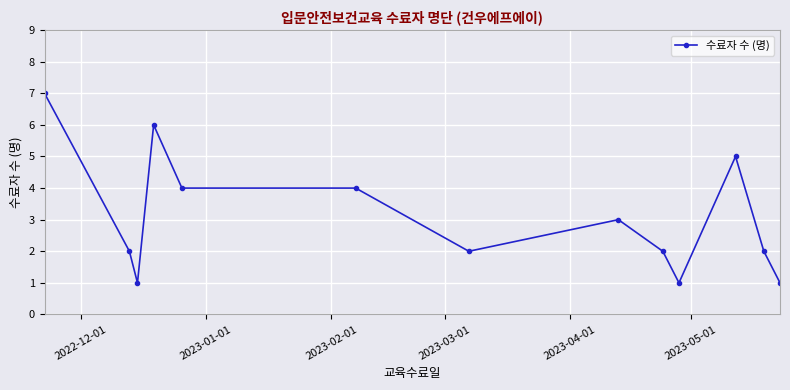

Reading left to right, list all the values displayed in this chart.

7	2	1	6	4	4	2	3	2	1	5	2	1